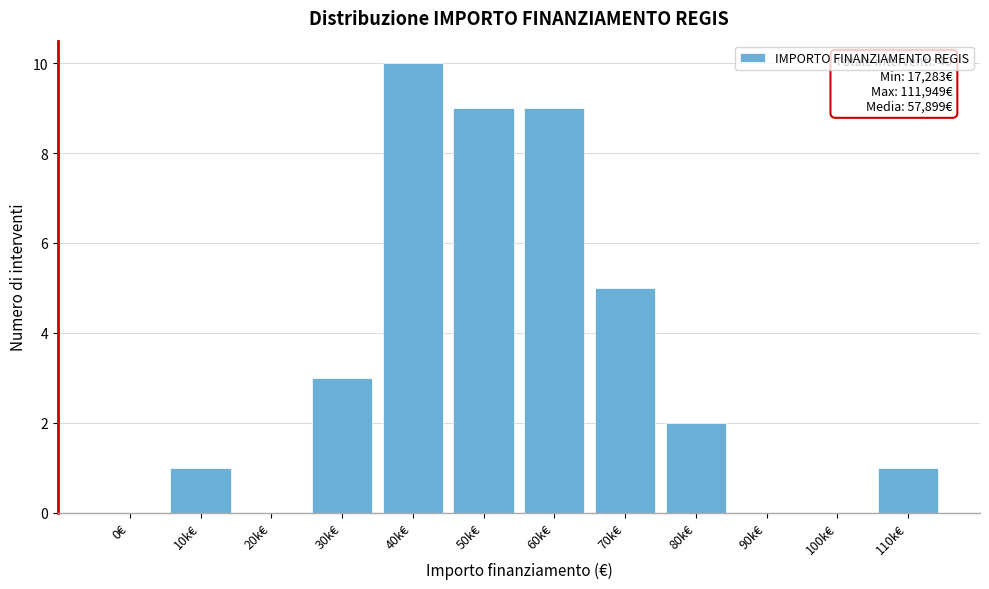

Reading left to right, transcribe all the data shown in this chart.

0€=0	10k€=1	20k€=0	30k€=3	40k€=10	50k€=9	60k€=9	70k€=5	80k€=2	90k€=0	100k€=0	110k€=1